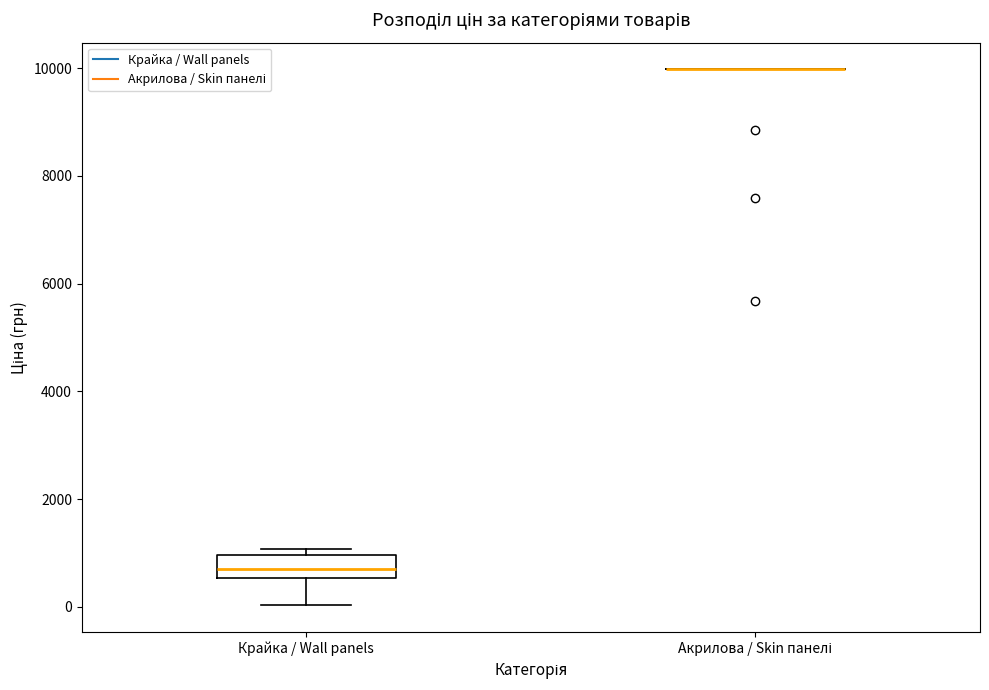

Reading left to right, transcribe this box plot: for each box, give where its median line is, the range the box spans, and where its two whiskers end, as read against the y-axis. The values are not printed on the chart, so give them approximately, as read against the axis.

Крайка / Wall panels: median 800, box 600 to 1000, whiskers 0 to 1000 (just above the box's upper edge)
Акрилова / Skin панелі: box collapsed to a line at 10000, whiskers 10000 to 10000